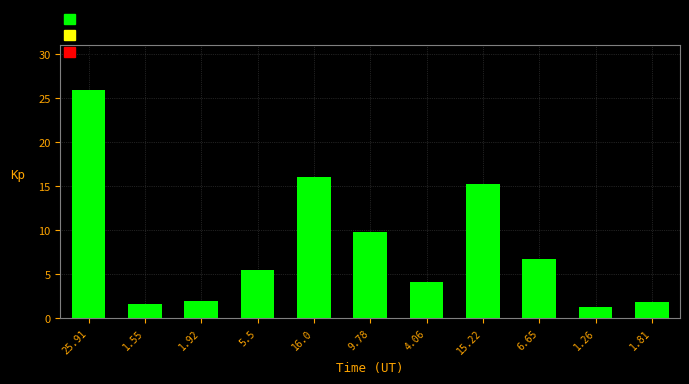

At which label does the data first exceed 5?

25.91